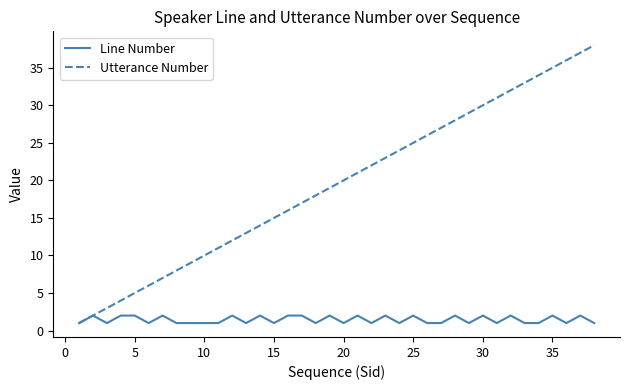

Which series has the largest total across all categories?

Utterance Number